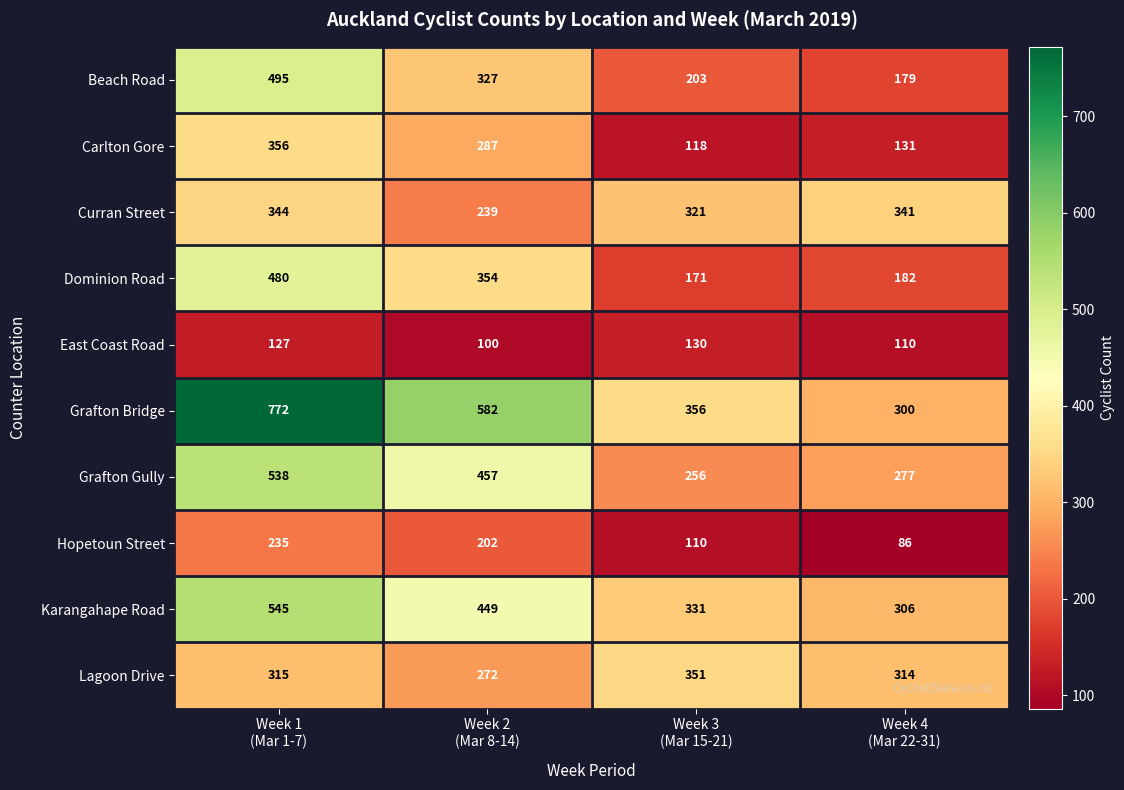

How many series are shown in this chart?

10